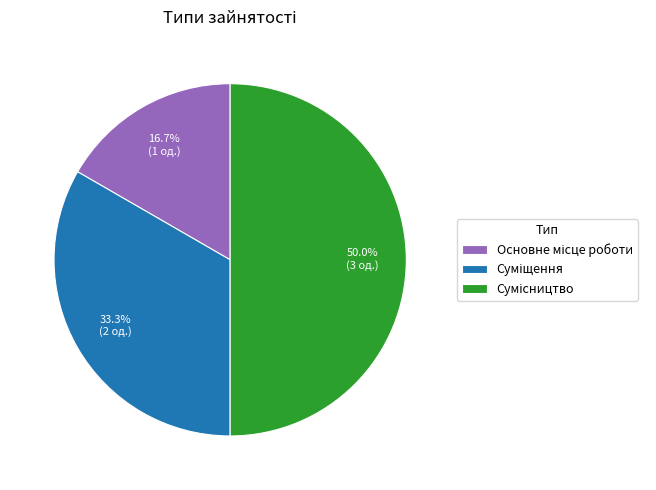

What is the smallest slice in the pie chart?

Основне місце роботи